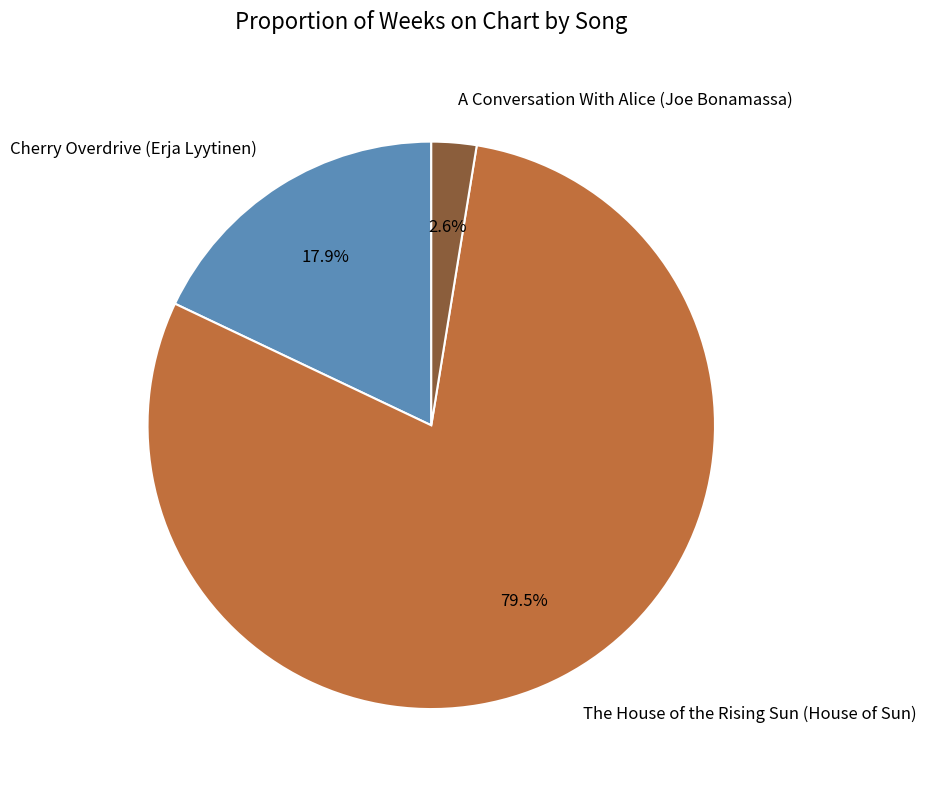

The Cherry Overdrive (Erja Lyytinen) slice represents 9% of the pie. True or false?

False